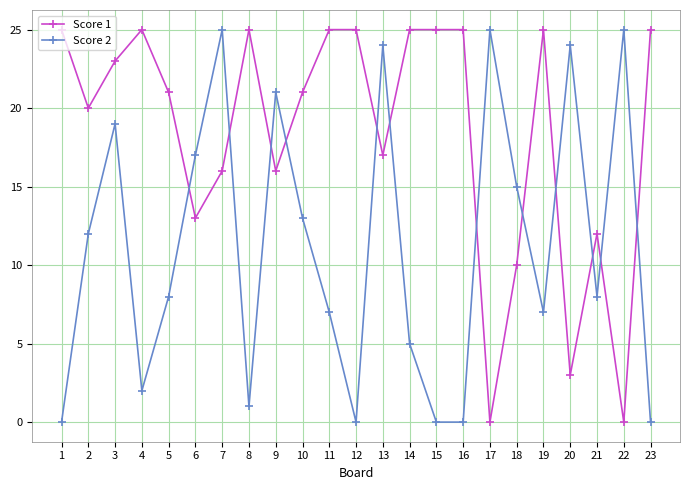

Reading left to right, list all the values displayed in this chart.

Score 1: 1=25	2=20	3=23	4=25	5=21	6=13	7=16	8=25	9=16	10=21	11=25	12=25	13=17	14=25	15=25	16=25	17=0	18=10	19=25	20=3	21=12	22=0	23=25
Score 2: 1=0	2=12	3=19	4=2	5=8	6=17	7=25	8=1	9=21	10=13	11=7	12=0	13=24	14=5	15=0	16=0	17=25	18=15	19=7	20=24	21=8	22=25	23=0